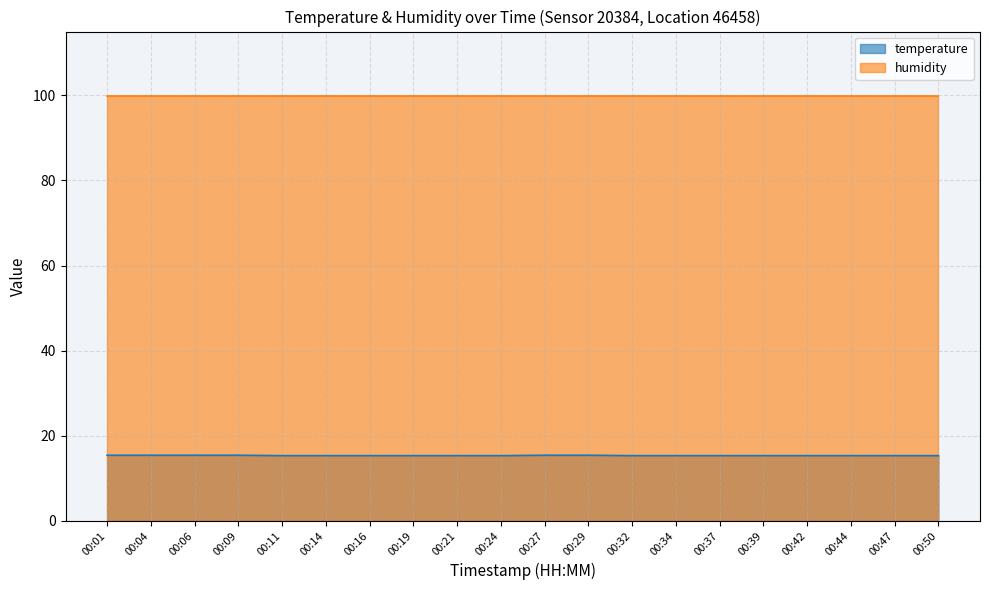

True or false: the data shows 15.4 at 00:29.

True